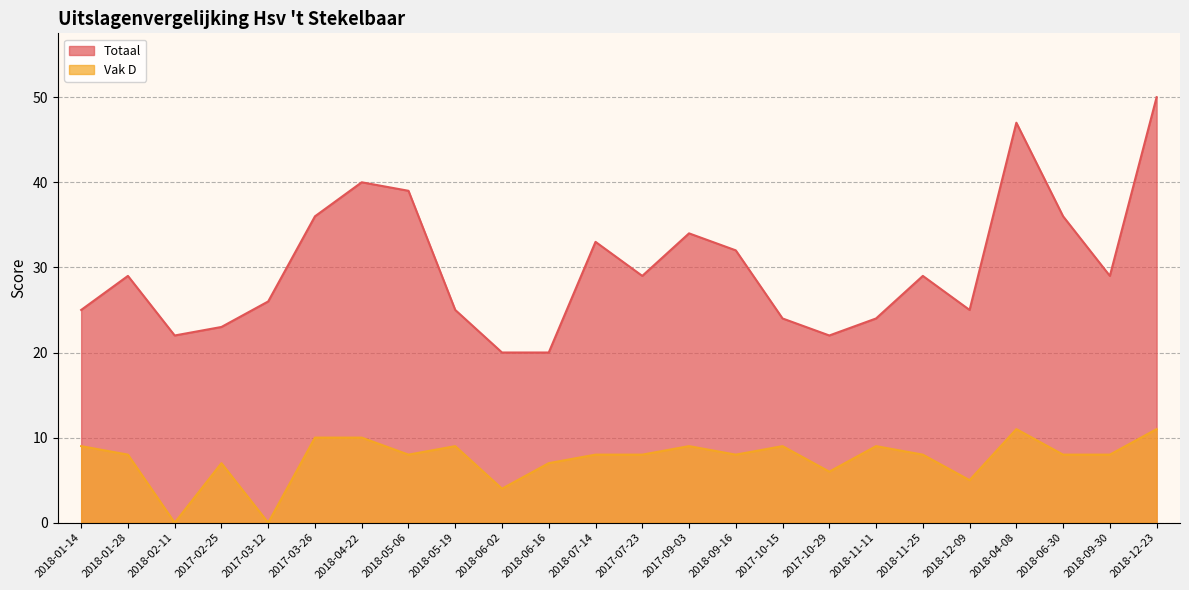

The Totaal series shows 24 at 2017-10-15. True or false?

True